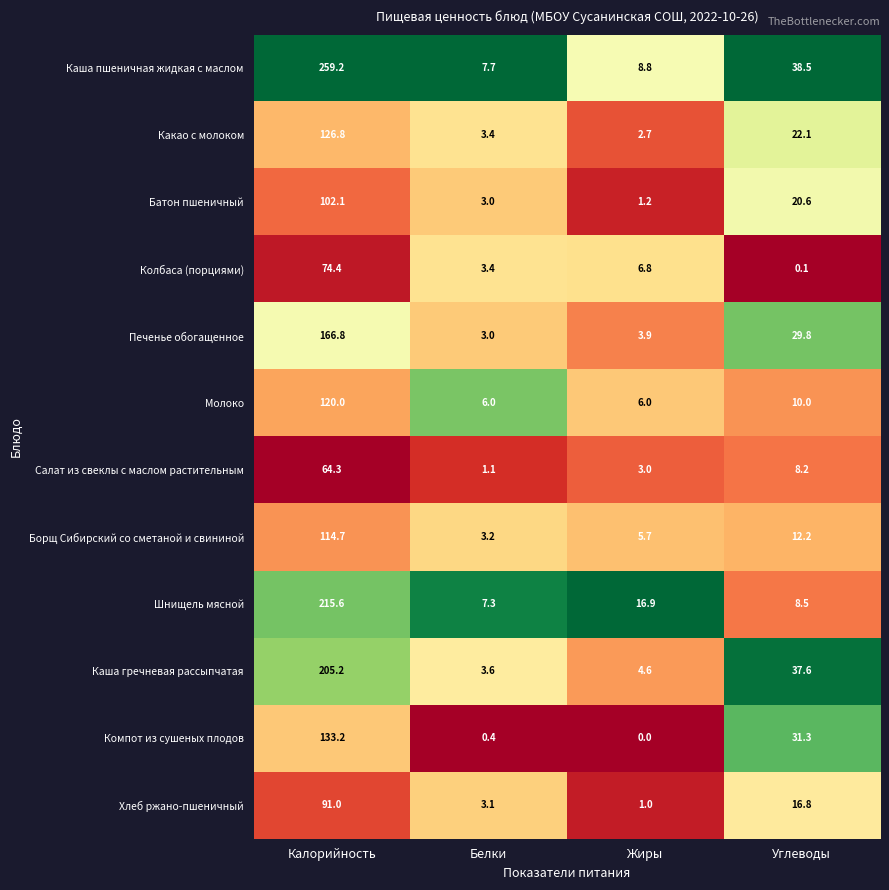

Where does the Молоко series first go above 10?

Калорийность